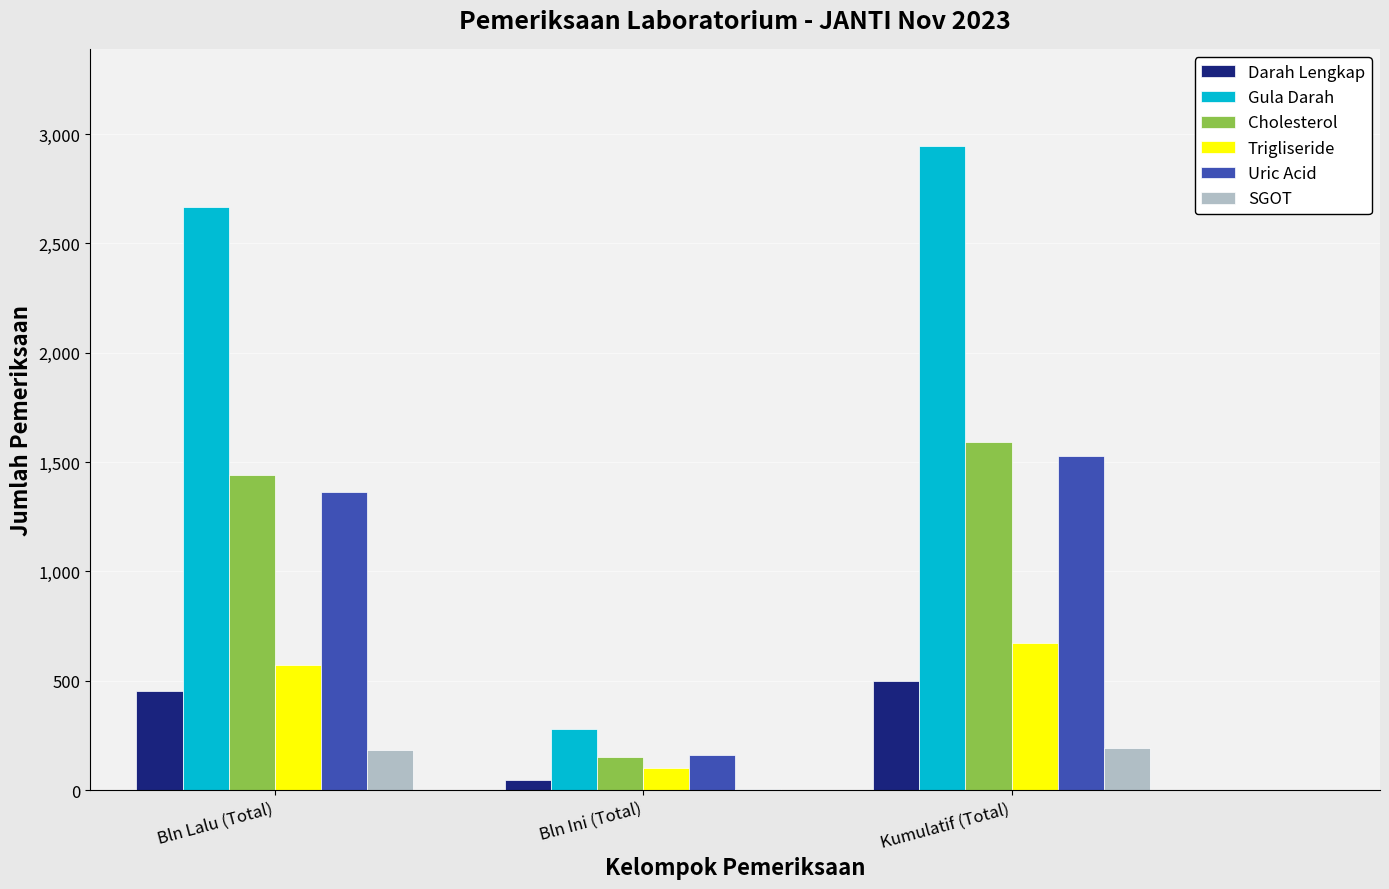

What is the sum of all Uric Acid values?

3052